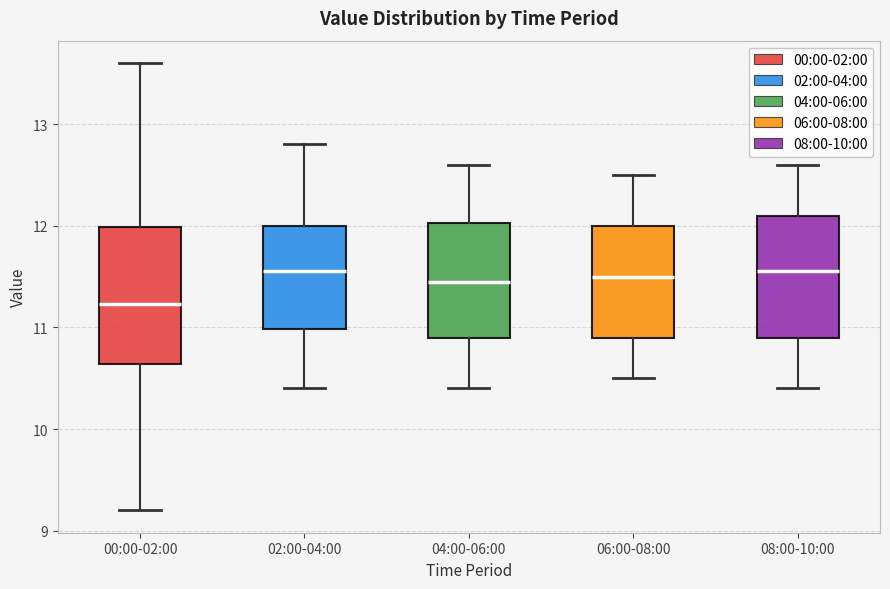

Where does the median line of the box for 00:00-02:00 sit on the y-axis? The values are not printed on the chart, so give them approximately, as read against the axis.

11.2